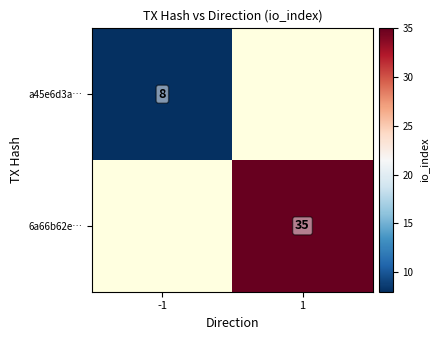

The value of 6a66b62e… at 1 is 9. True or false?

False